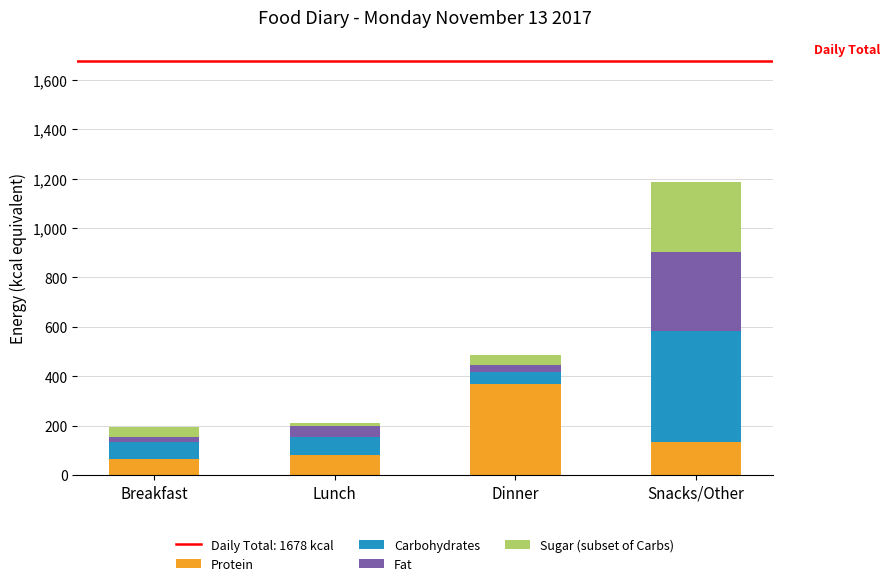

At which category is the sum across all series the highest?

Snacks/Other